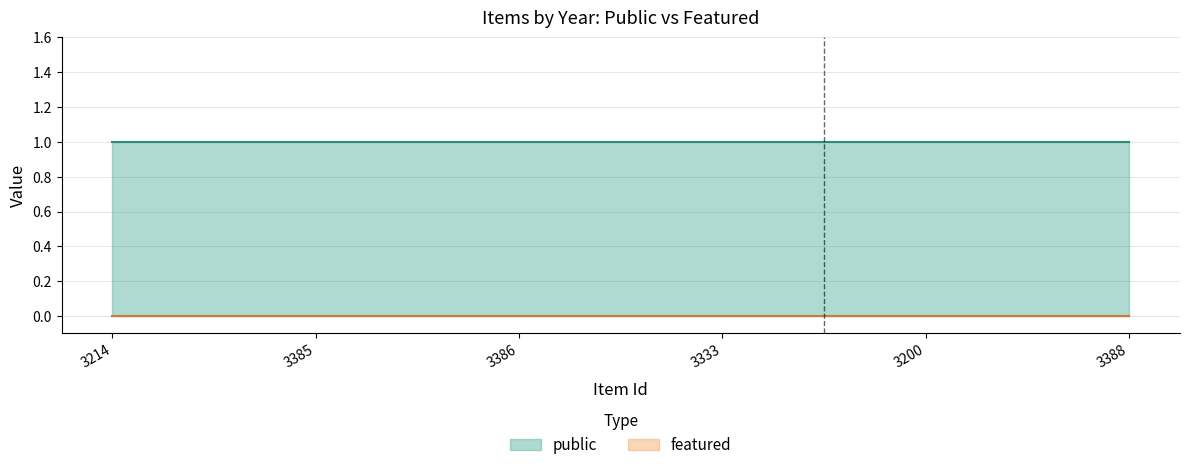

Reading left to right, extract all data points from this chart.

public: 1	1	1	1	1	1
featured: 0	0	0	0	0	0